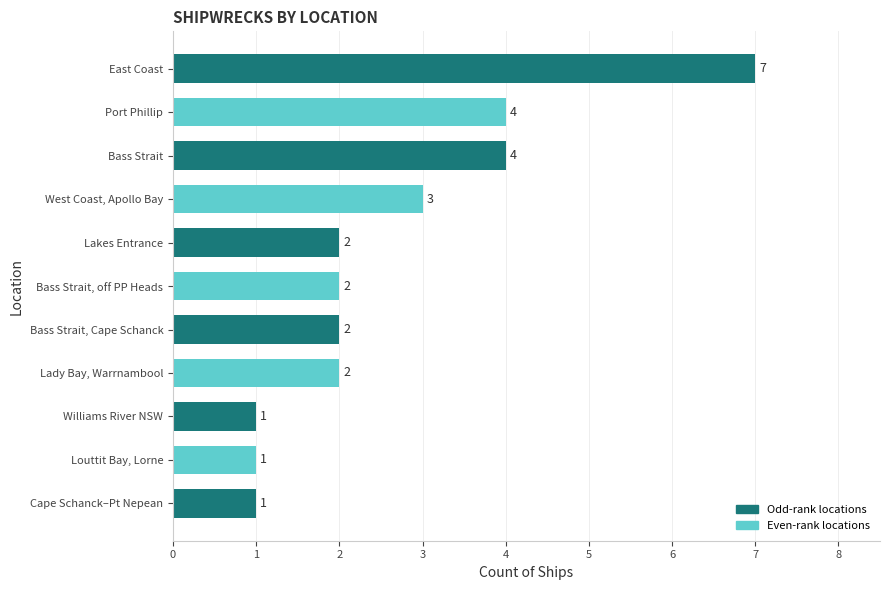

What is the difference between the second highest and second lowest values?

3